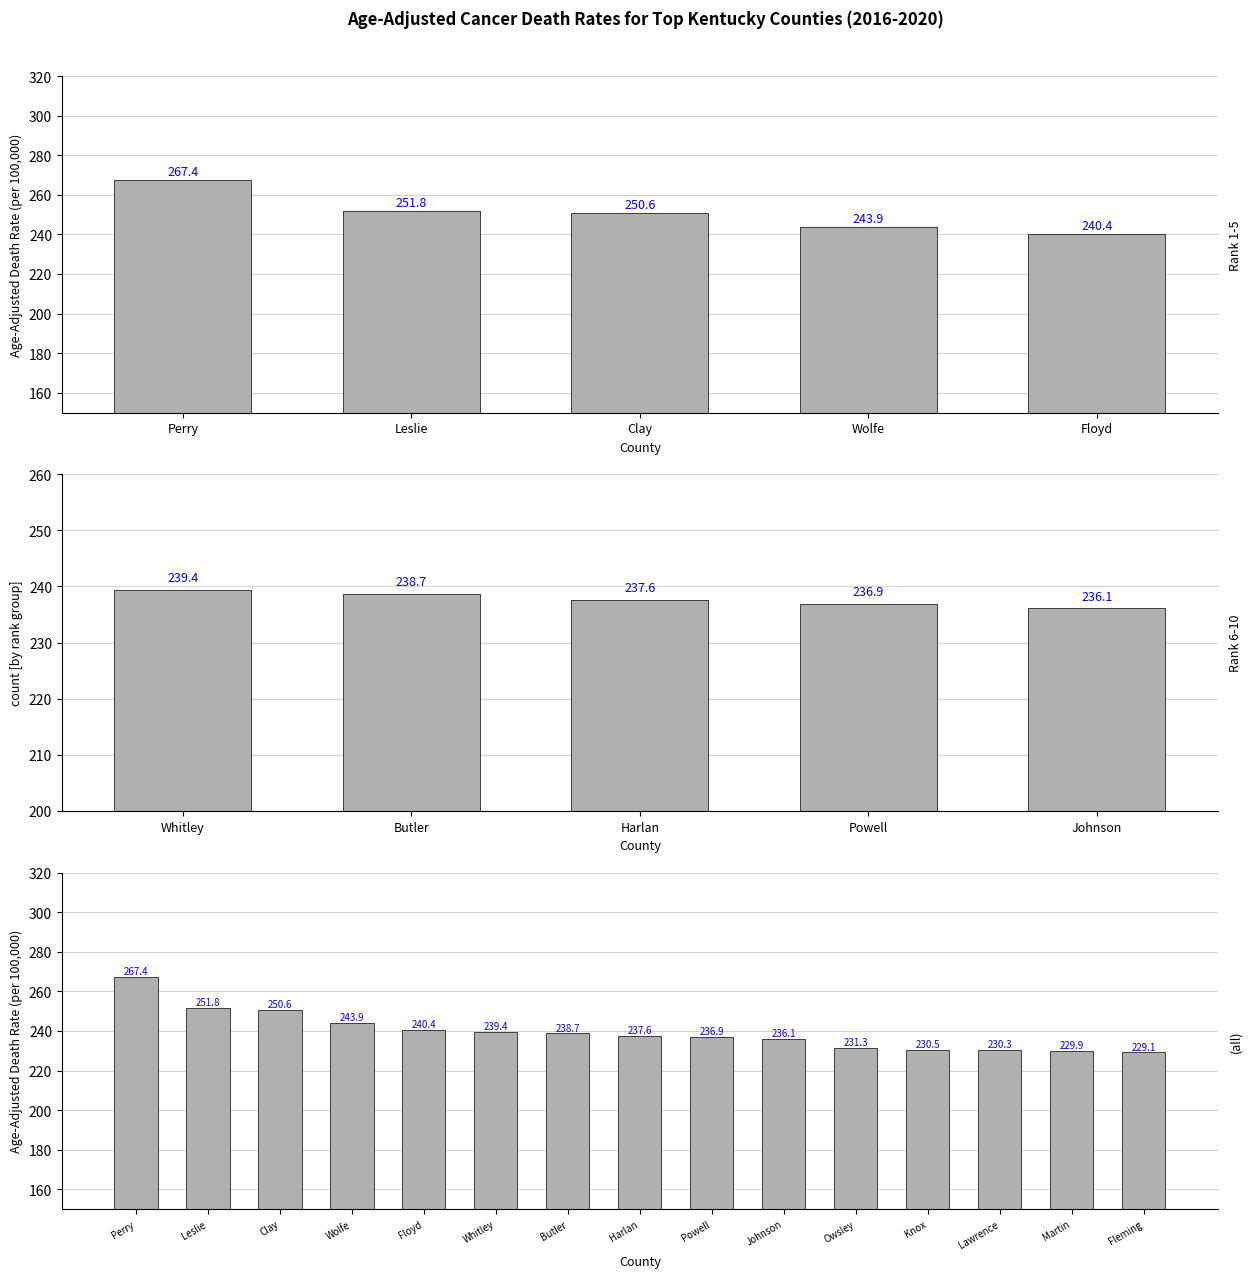

Which has a higher value, Martin or Fleming?

Martin